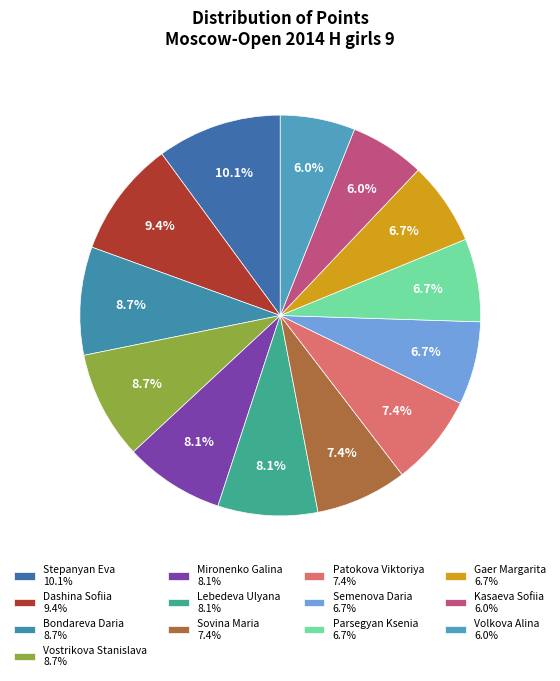

Is there a majority slice in this chart?

No